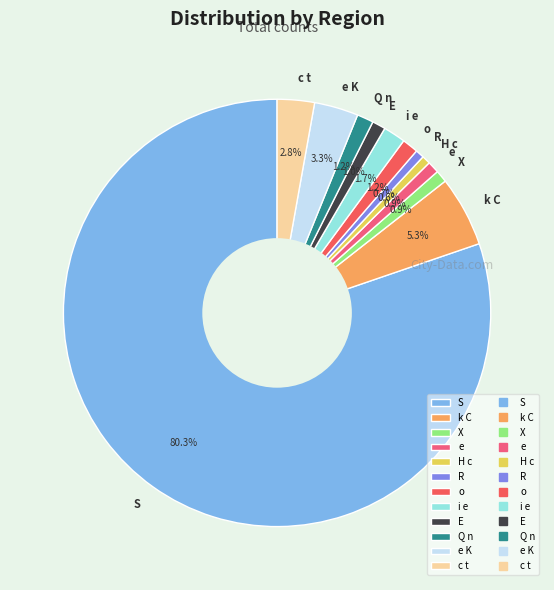

To the nearest percent, what portion does e K represent?

3%